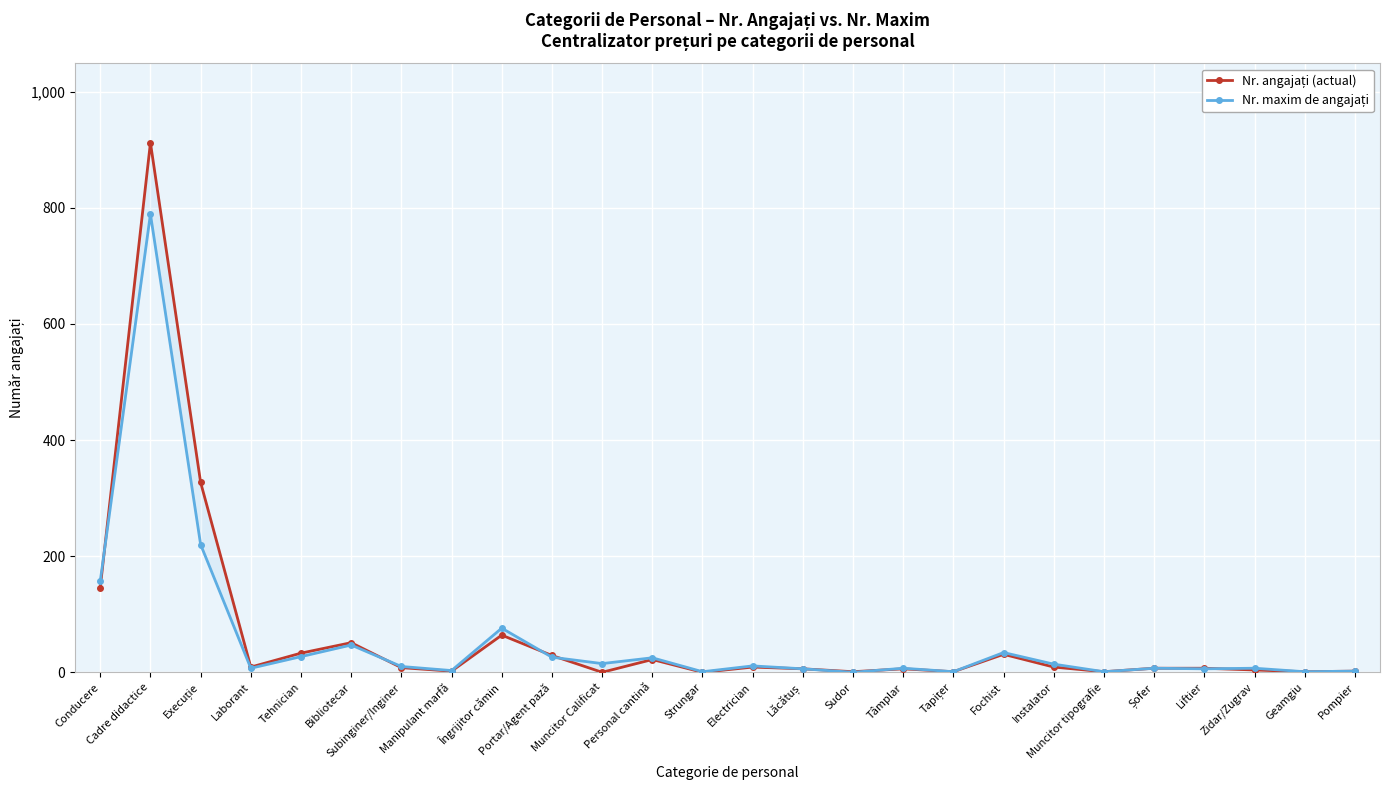

What is the total value across all series at Tapițer?

2